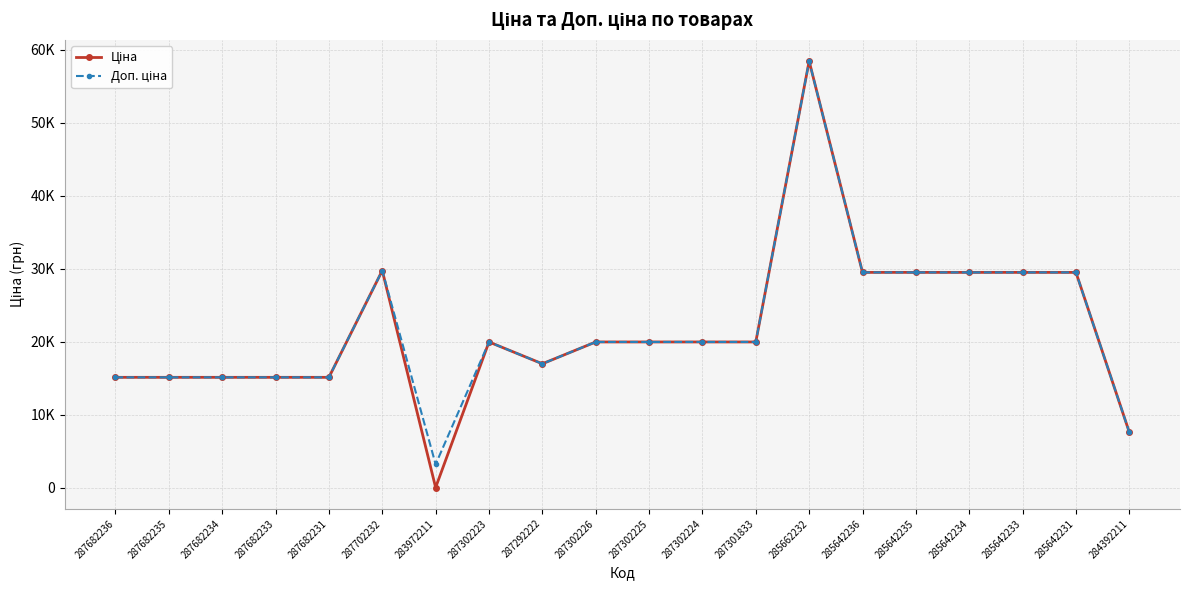

Which series has the largest total across all categories?

Доп. ціна